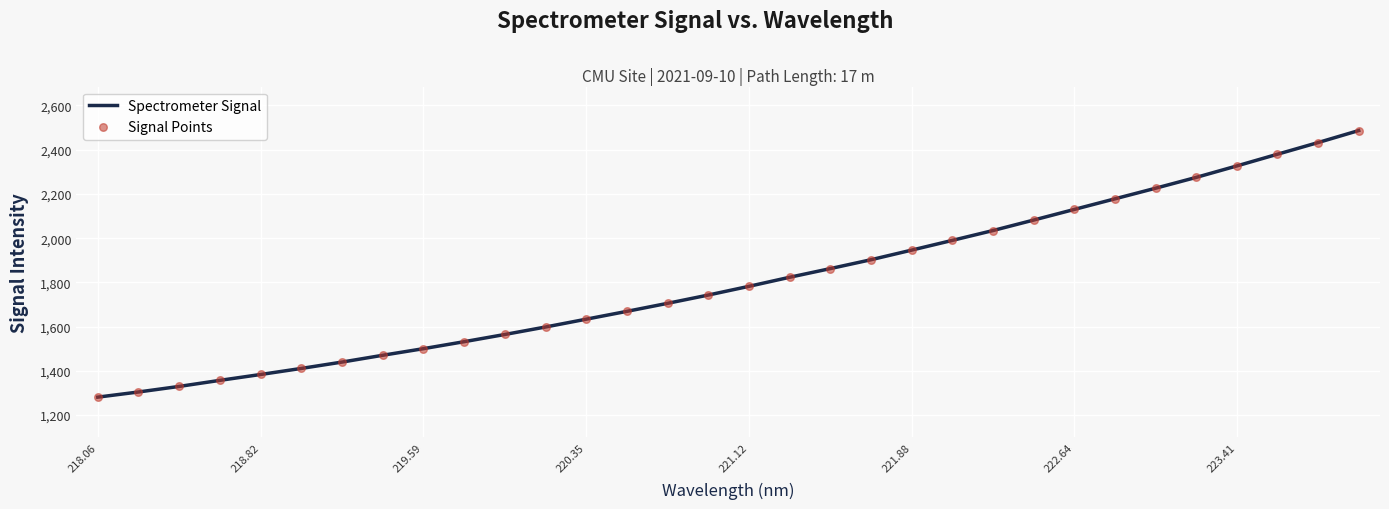

What is the greatest value displayed?

2486.4